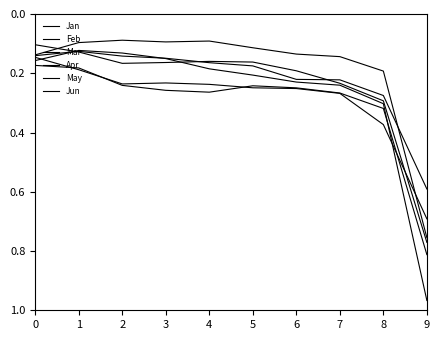

Does the chart display data point markers on the line(s)?

No